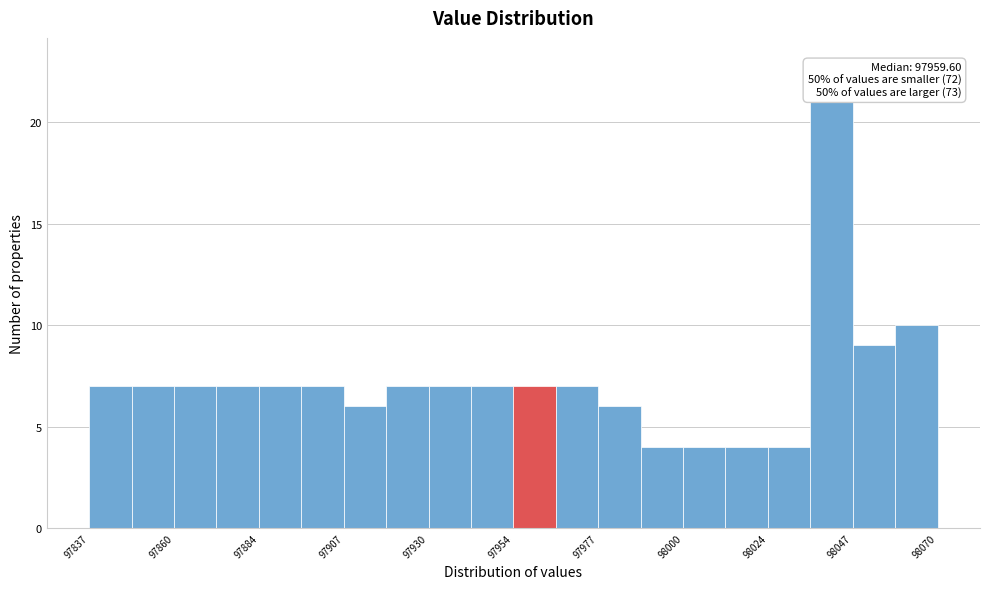

Around what value on the x-axis is the tallest bar? Give the approximate position of its centre, as read against the axis.

98040